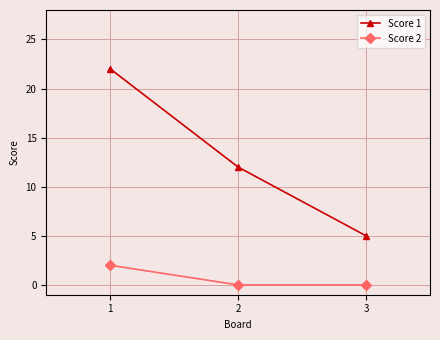

Count the number of categories in the chart.

3